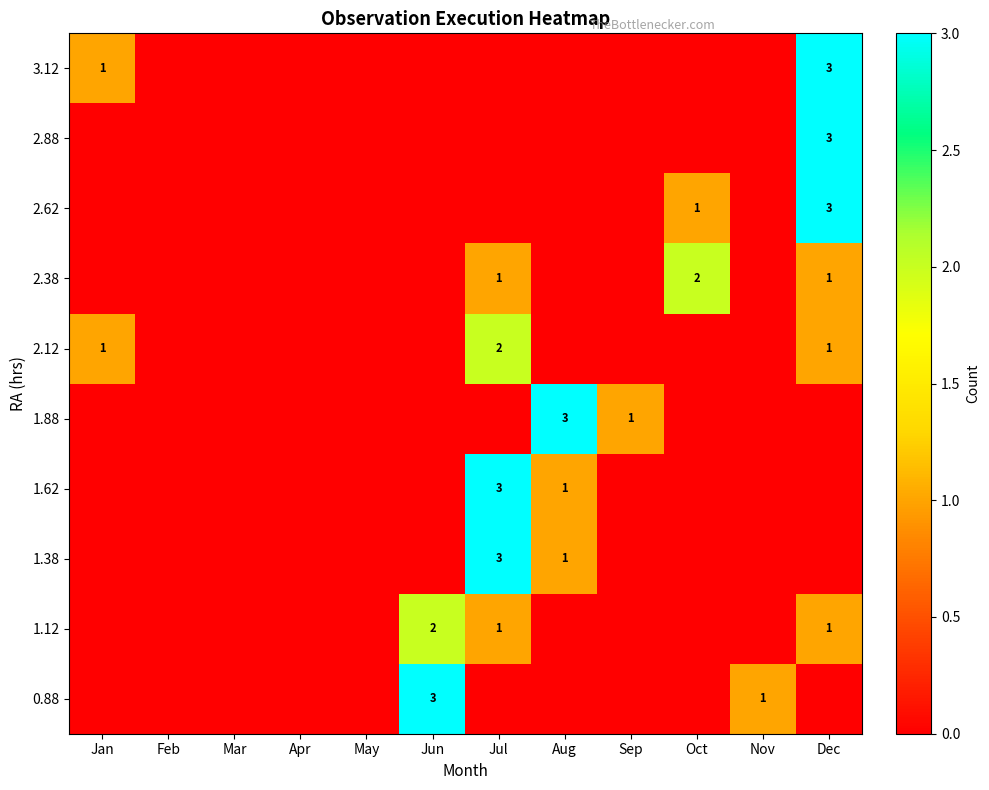

Is it true that 1.62 equals -1 at Mar?

False